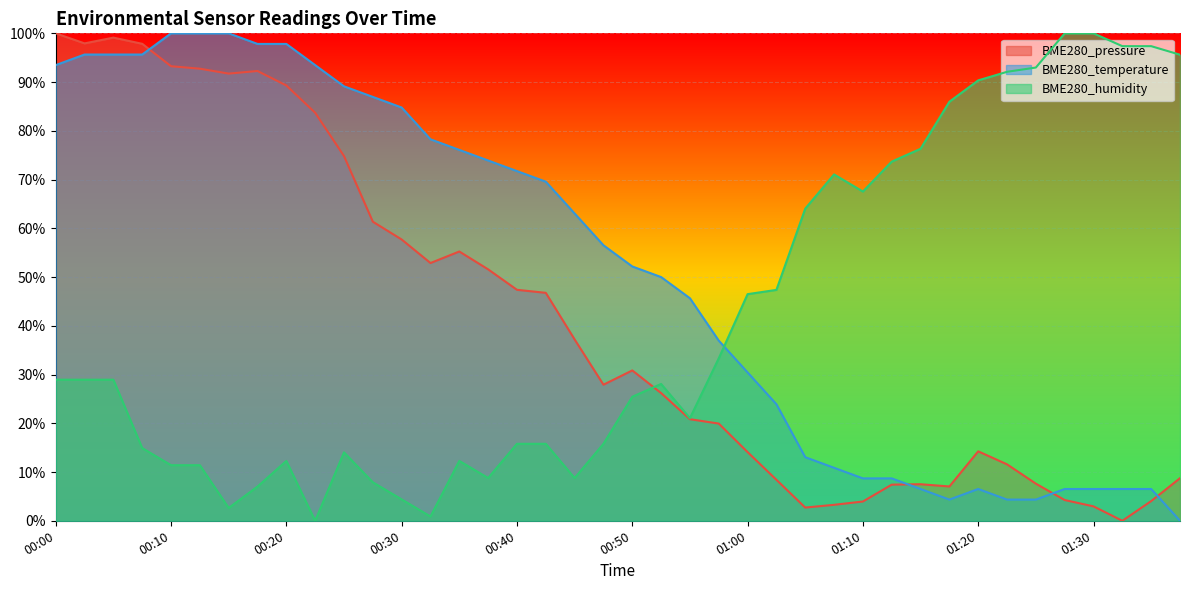

True or false: BME280_pressure and BME280_temperature intersect in this chart.

True